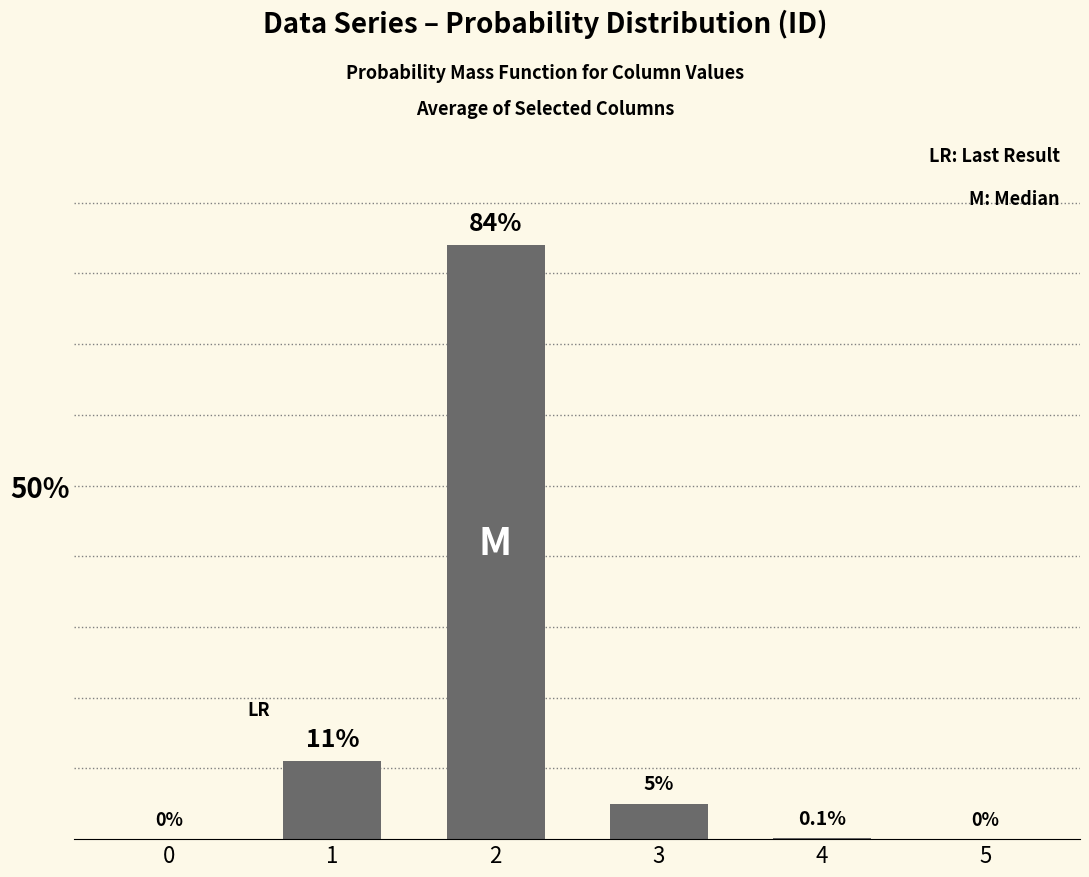

The chart shows a value of 29.1 at 5. True or false?

False